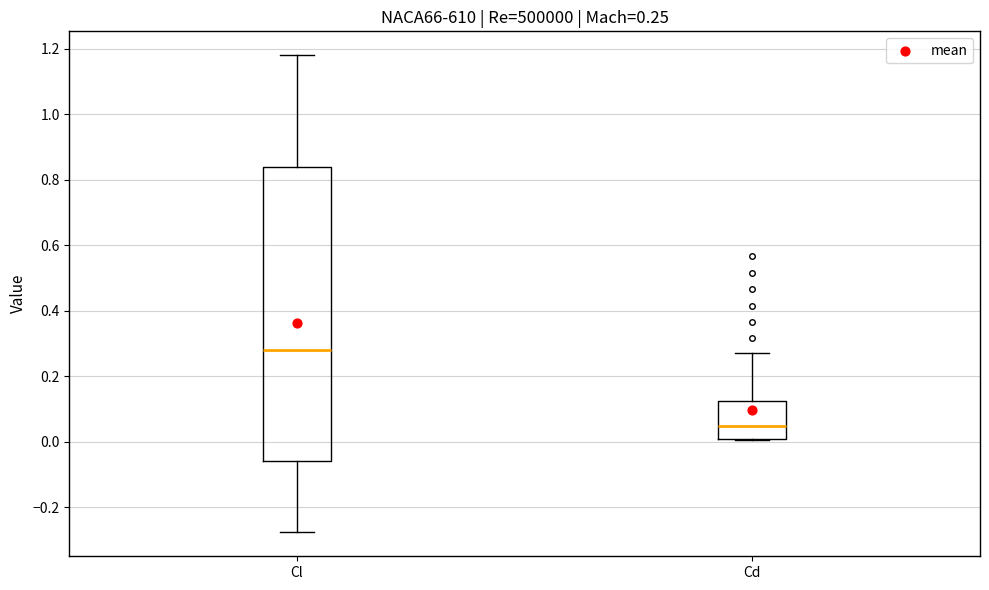

Which box is the tallest, from its lower edge to its upper edge?

Cl